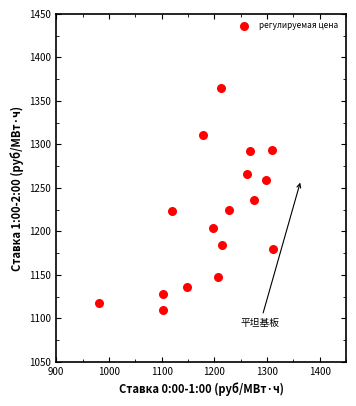

What is the range of Y values (max minus min)?

254.4